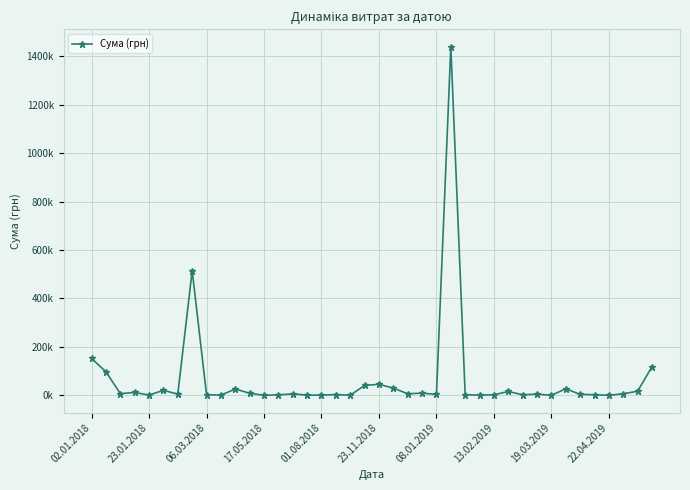

Does the chart have visible grid lines?

Yes